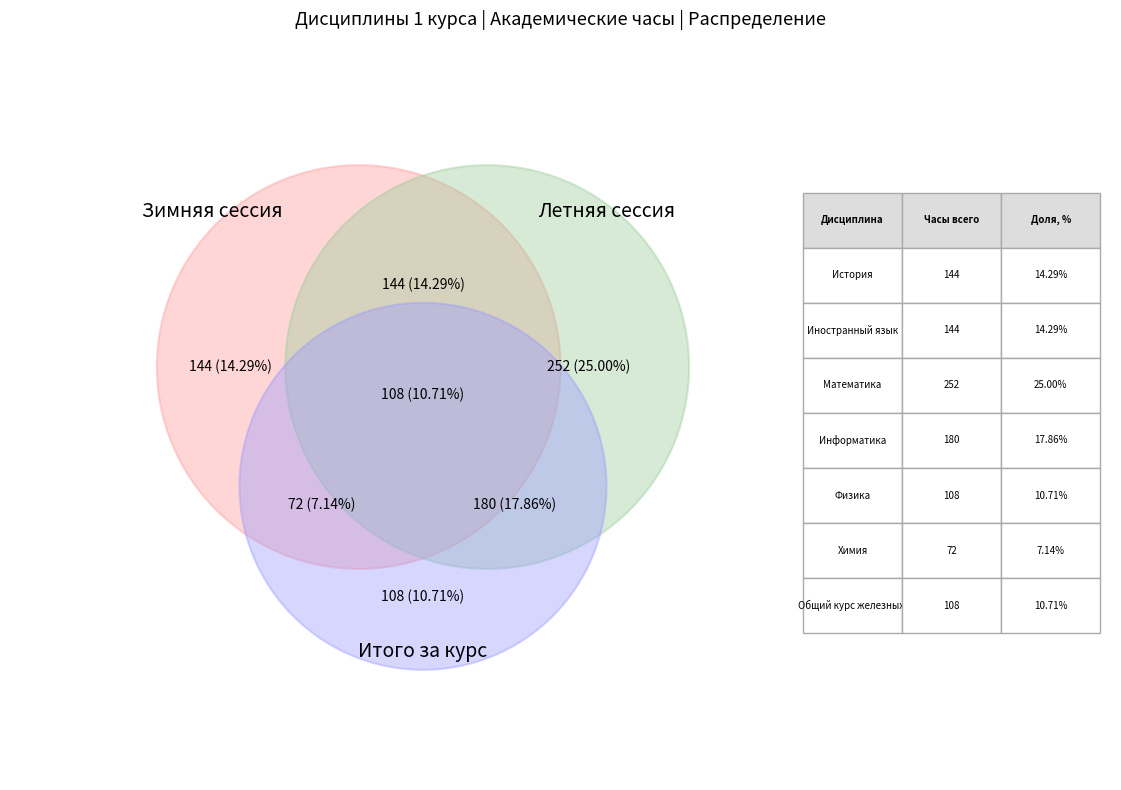

How many segments does this pie chart have?

7